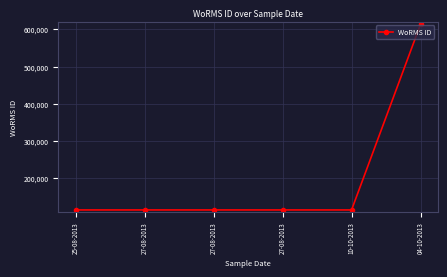

How many lines are shown in the chart?

1